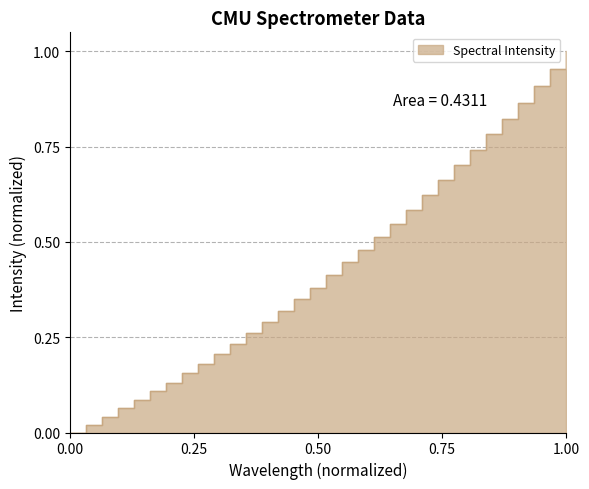

What is the average value?

0.4